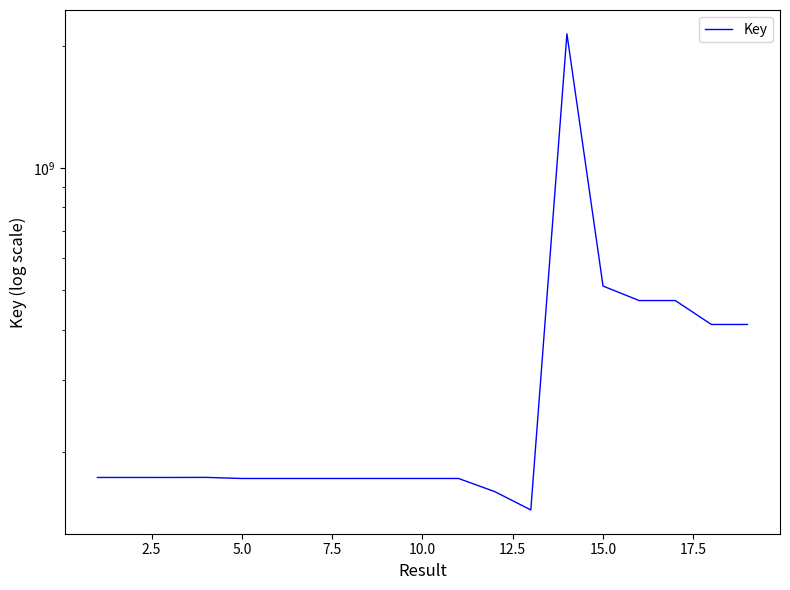

What is the average value?

348382297